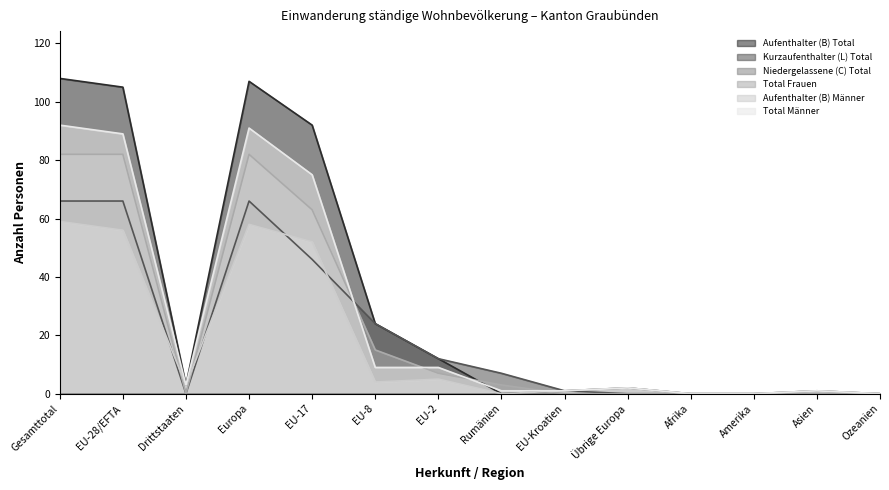

What is the sum of the Total Männer values at Übrige Europa and Gesamttotal?

94